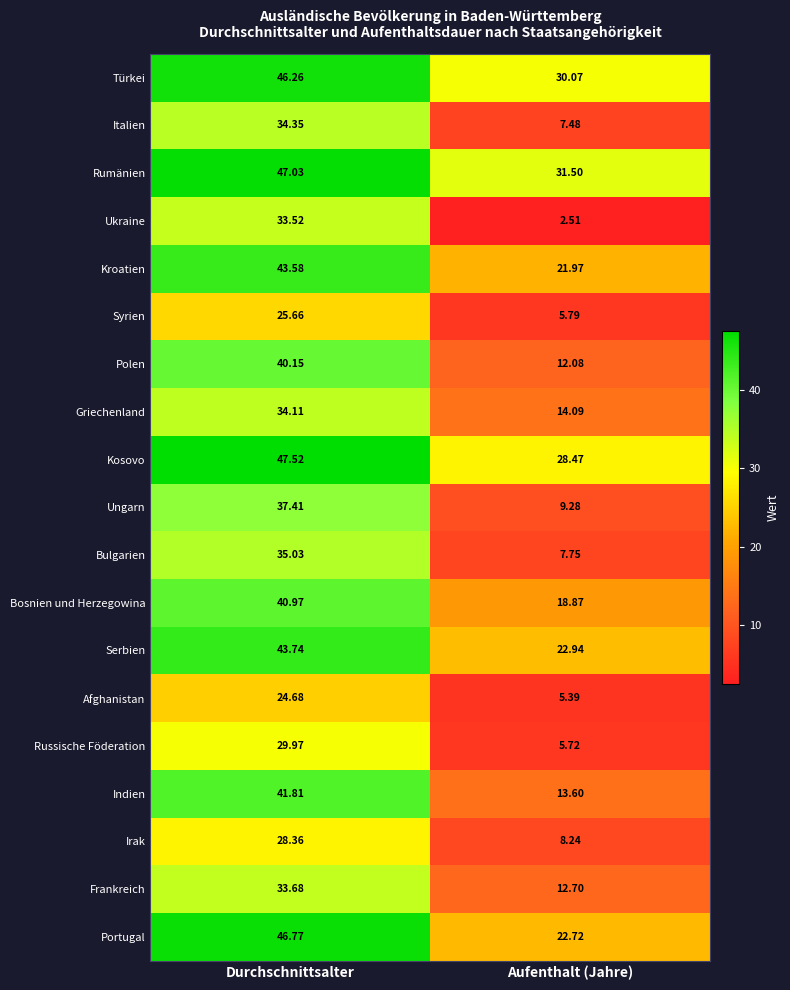

At which label does Syrien reach its peak?

Durchschnittsalter